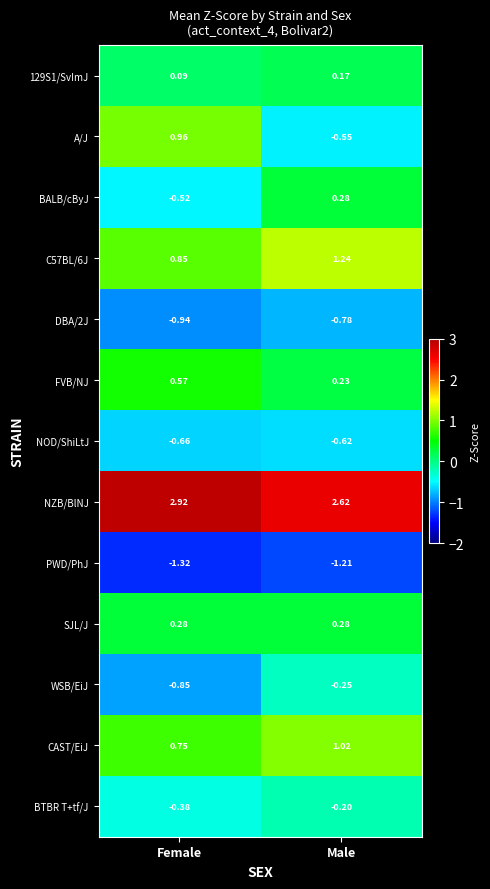

At which category is the sum across all series the highest?

Male